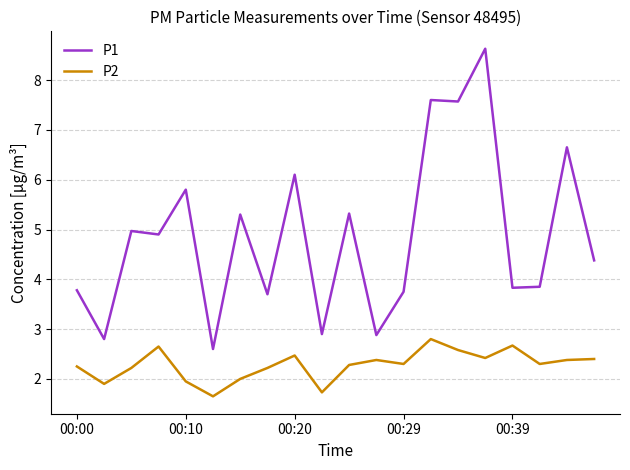

Which series has the widest spread of values?

P1